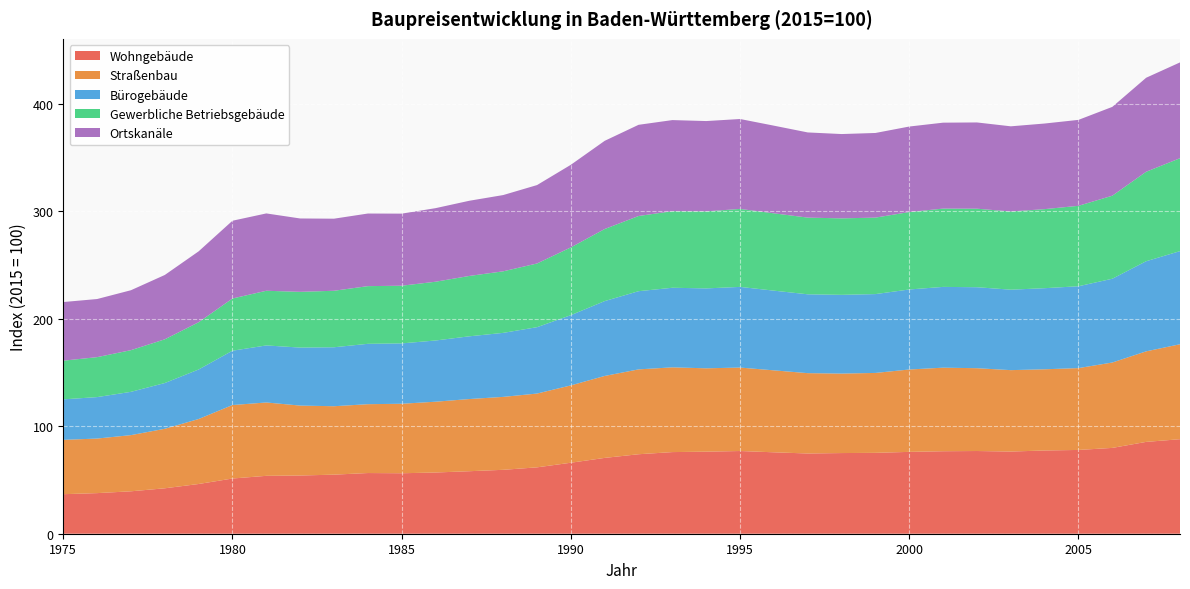

Reading right to left, list all the values displayed in this chart.

Wohngebäude: 2008=88.0	2007=85.5	2006=79.9	2005=78.0	2004=77.5	2003=76.5	2002=77.0	2001=76.8	2000=76.2	1999=75.3	1998=75.1	1997=74.7	1996=75.8	1995=77.0	1994=76.4	1993=76.0	1992=74.0	1991=70.6	1990=66.1	1989=61.8	1988=59.5	1987=58.2	1986=57.0	1985=56.3	1984=56.5	1983=55.0	1982=54.2	1981=53.9	1980=51.4	1979=46.3	1978=42.3	1977=39.5	1976=37.8	1975=36.8
Straßenbau: 2008=88.4	2007=84.3	2006=79.5	2005=76.2	2004=75.6	2003=75.8	2002=77.1	2001=77.8	2000=76.7	1999=74.4	1998=74.0	1997=74.8	1996=76.3	1995=77.7	1994=77.6	1993=78.9	1992=79.0	1991=76.3	1990=72.0	1989=68.7	1988=67.9	1987=67.2	1986=65.9	1985=64.7	1984=64.1	1983=63.7	1982=65.1	1981=68.3	1980=68.4	1979=60.5	1978=55.4	1977=52.3	1976=50.8	1975=50.6
Bürogebäude: 2008=86.7	2007=83.9	2006=78.0	2005=76.2	2004=75.5	2003=74.9	2002=75.4	2001=75.2	2000=74.5	1999=73.4	1998=73.3	1997=73.4	1996=74.2	1995=75.1	1994=74.4	1993=74.1	1992=72.8	1991=69.7	1990=65.4	1989=61.8	1988=59.6	1987=58.4	1986=57.0	1985=56.2	1984=56.2	1983=54.9	1982=54.0	1981=53.1	1980=50.6	1979=46.1	1978=42.6	1977=40.3	1976=38.6	1975=37.7
Gewerbliche Betriebsgebäude: 2008=86.5	2007=83.3	2006=77.3	2005=74.9	2004=73.6	2003=72.8	2002=73.1	2001=72.9	2000=72.1	1999=71.2	1998=71.2	1997=71.4	1996=72.0	1995=72.6	1994=71.7	1993=71.3	1992=70.0	1991=67.1	1990=63.1	1989=59.3	1988=57.3	1987=56.2	1986=54.7	1985=53.7	1984=53.7	1983=52.6	1982=51.9	1981=50.9	1980=48.6	1979=44.0	1978=40.7	1977=38.8	1976=37.2	1975=36.0
Ortskanäle: 2008=89.2	2007=87.5	2006=82.7	2005=80.0	2004=79.7	2003=79.3	2002=80.3	2001=80.0	2000=79.6	1999=78.8	1998=78.5	1997=79.3	1996=81.6	1995=83.7	1994=84.1	1993=84.8	1992=84.9	1991=82.1	1990=76.9	1989=73.0	1988=71.0	1987=70.0	1986=68.5	1985=67.1	1984=67.6	1983=67.1	1982=68.3	1981=72.0	1980=72.4	1979=66.0	1978=59.9	1977=55.8	1976=54.1	1975=54.6